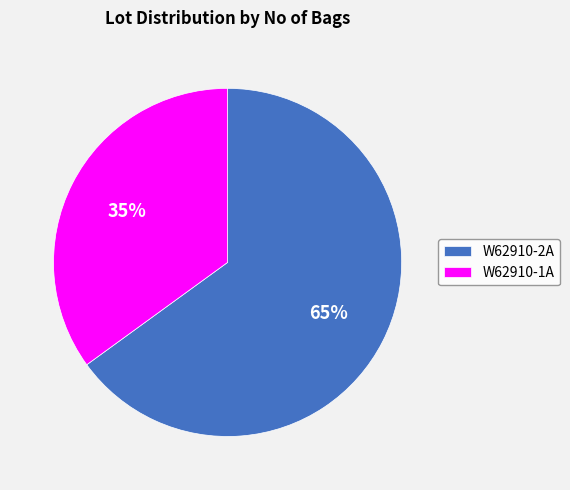

Which slice represents more than half of the pie?

W62910-2A